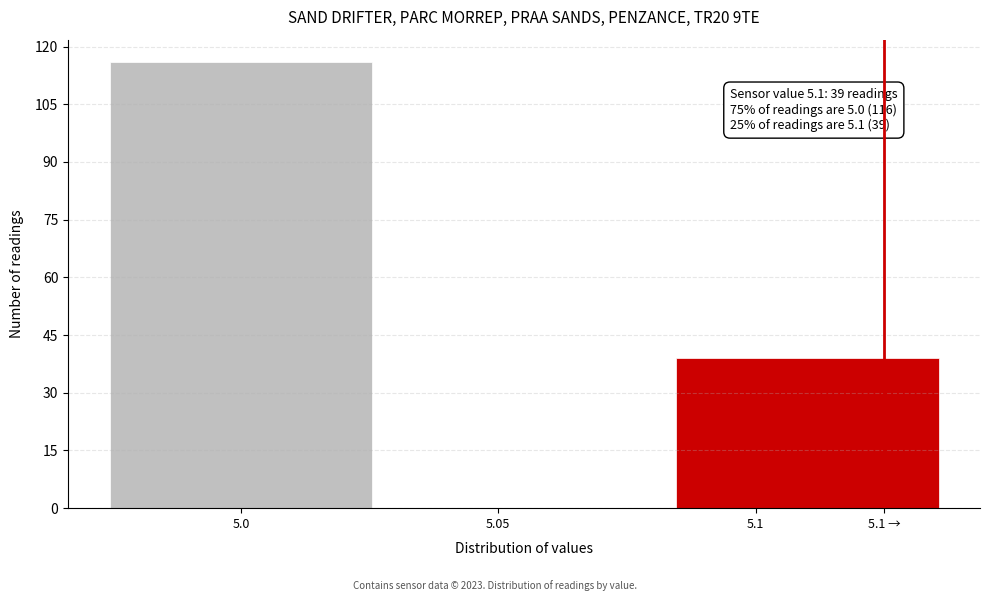

Reading left to right, transcribe all the data shown in this chart.

5.0=116	5.05=0	5.1=39